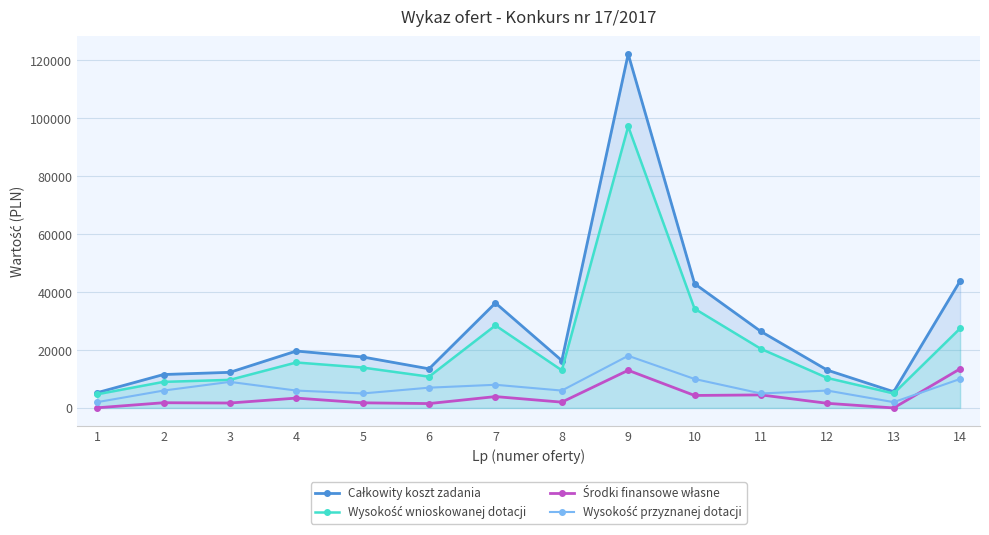

The value of Wysokość wnioskowanej dotacji at 14 is 27450. True or false?

True